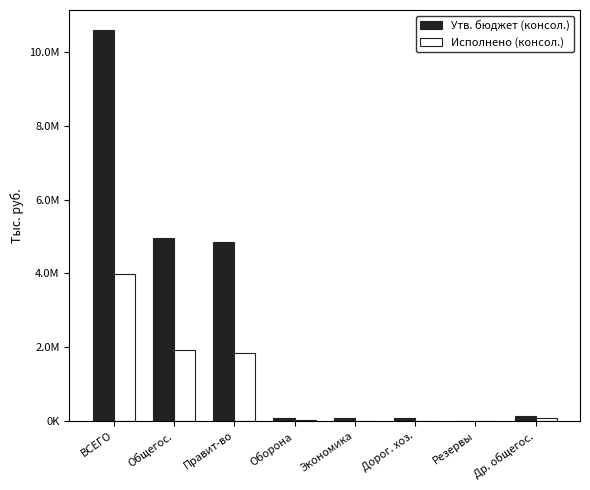

Does the chart contain stacked bars?

No